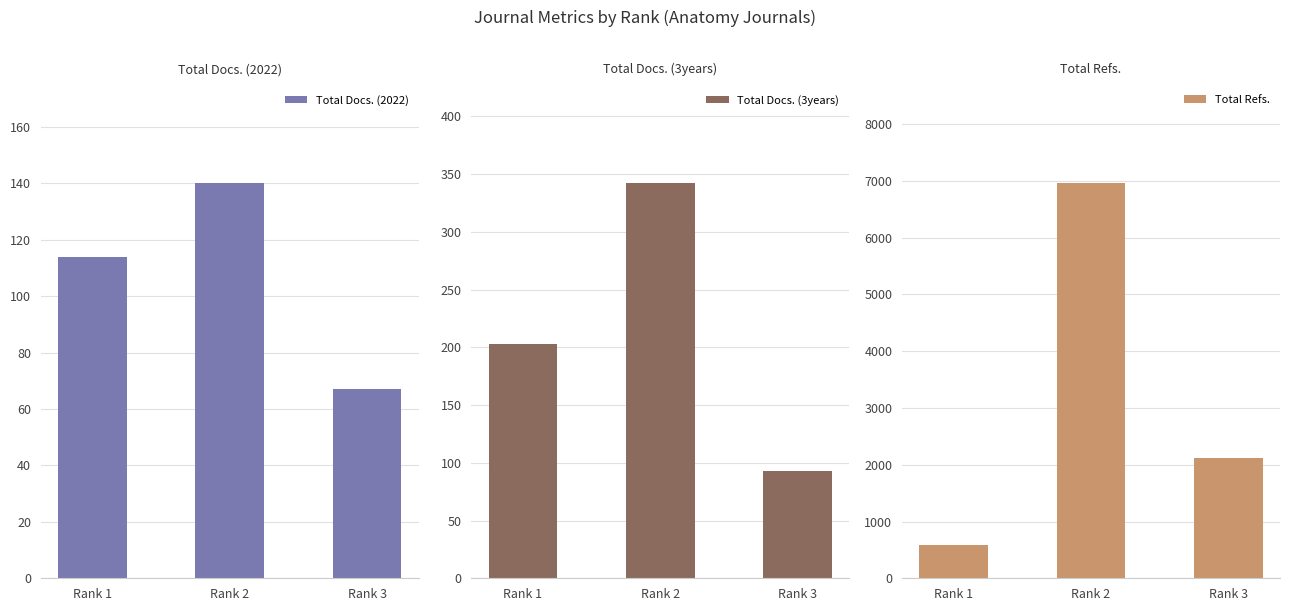

What is the difference between the highest and lowest values at Rank 1?

475